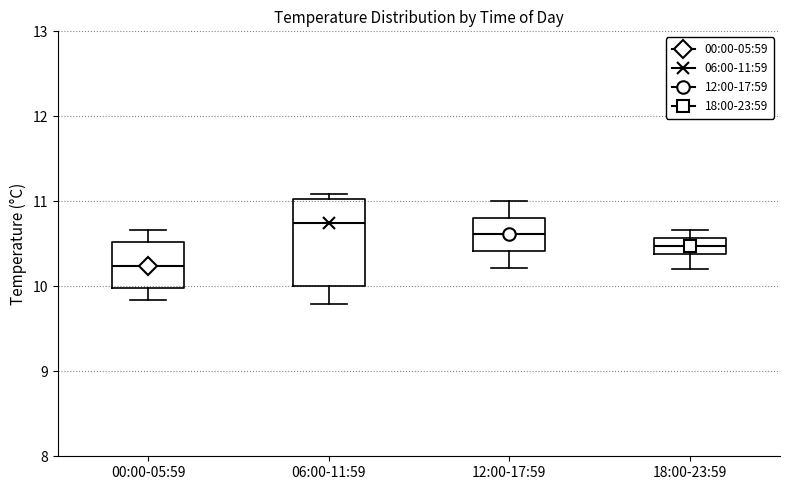

Reading left to right, transcribe this box plot: for each box, give where its median line is, the range the box spans, and where its two whiskers end, as read against the y-axis. The values are not printed on the chart, so give them approximately, as read against the axis.

00:00-05:59: median 10.2, box 10.0 to 10.5, whiskers 9.8 to 10.7
06:00-11:59: median 10.8, box 10.0 to 11.0, whiskers 9.8 to 11.1
12:00-17:59: median 10.6, box 10.4 to 10.8, whiskers 10.2 to 11.0
18:00-23:59: median 10.5, box 10.4 to 10.6, whiskers 10.2 to 10.7